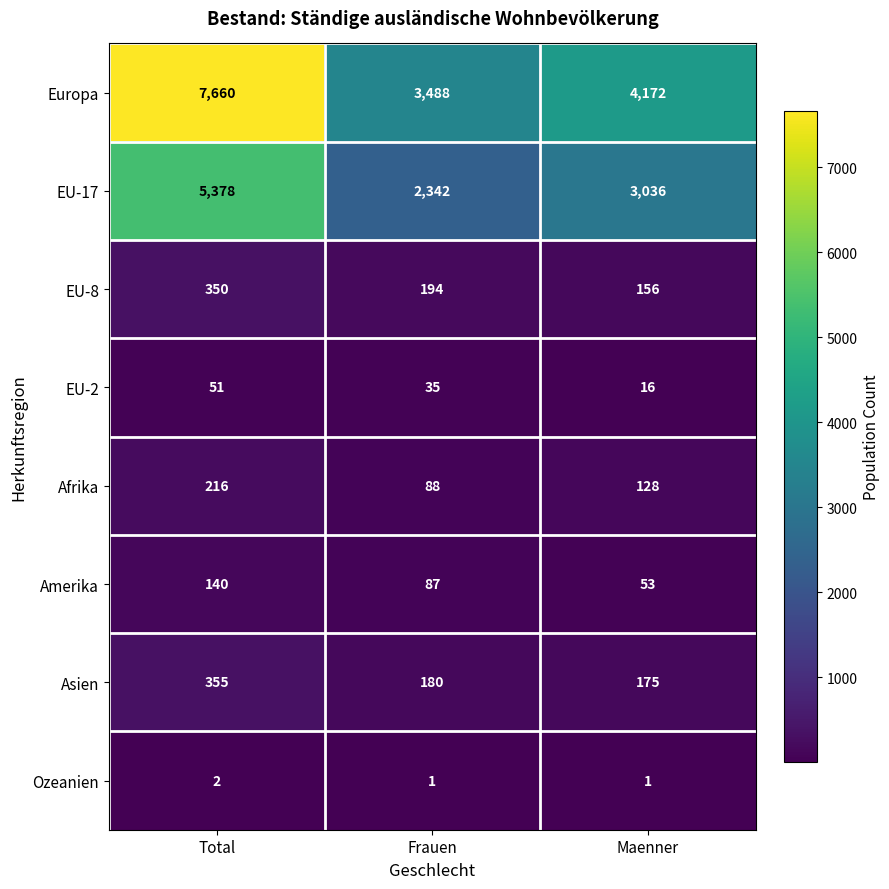

List the series in order of their peak value, highest first.

Europa, EU-17, Asien, EU-8, Afrika, Amerika, EU-2, Ozeanien